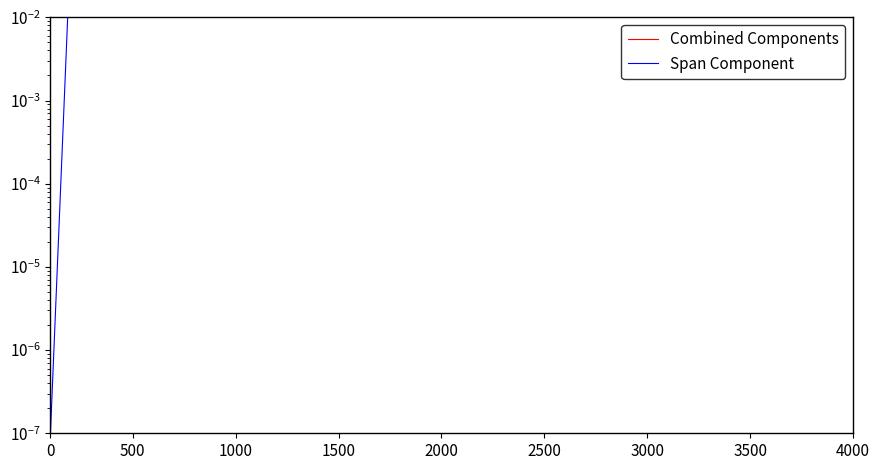

What is the label of the 7th point from the left?

3000